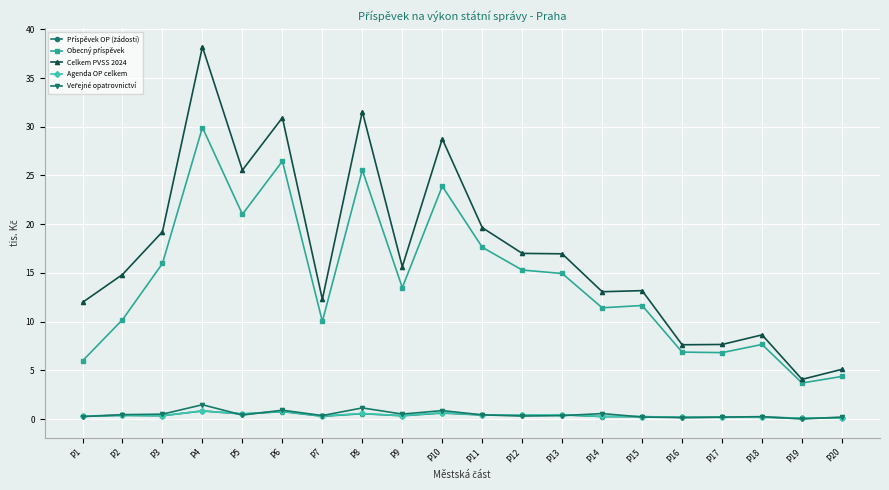

What is the difference between the maximum and second lowest values in the Agenda OP celkem series?

0.7